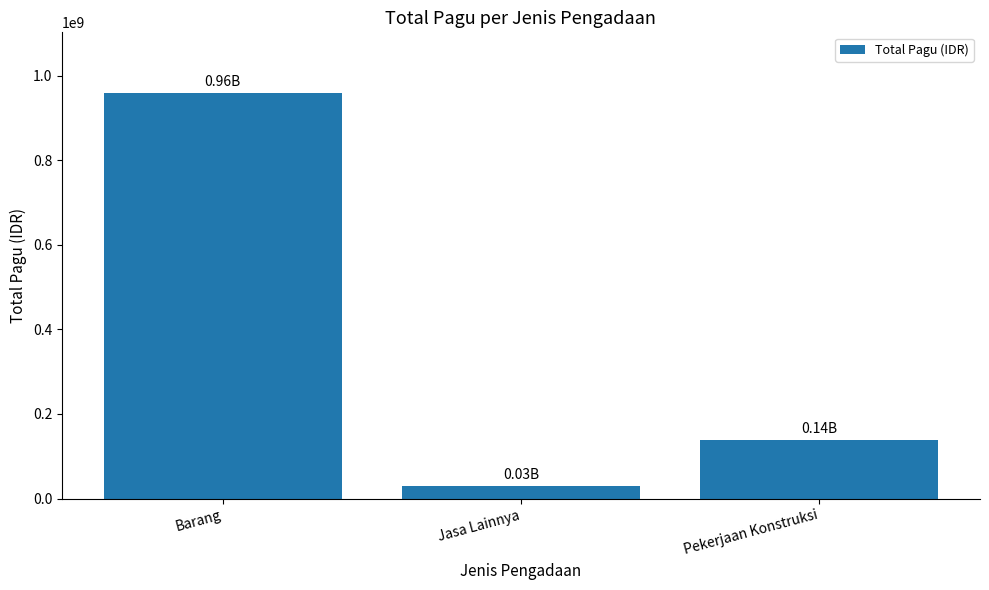

How many bars are there in total?

3